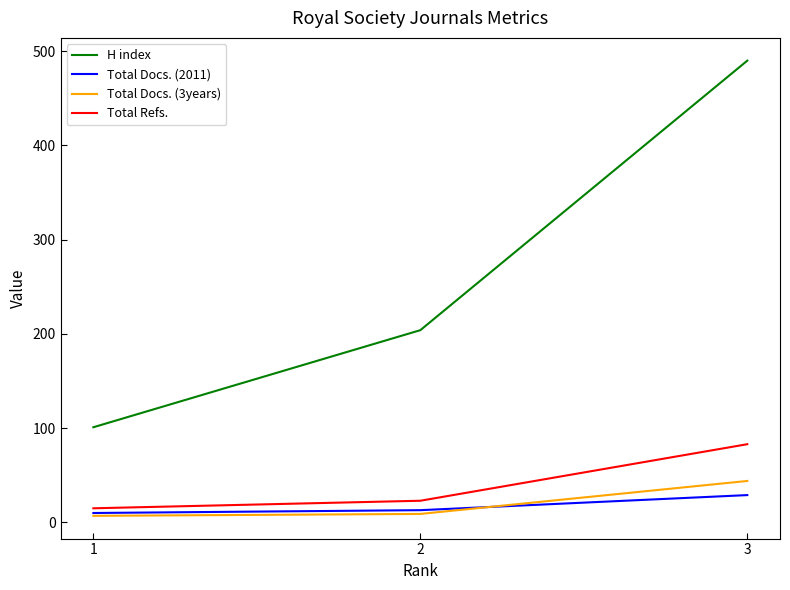

What is the sum of all Total Refs. values?

121